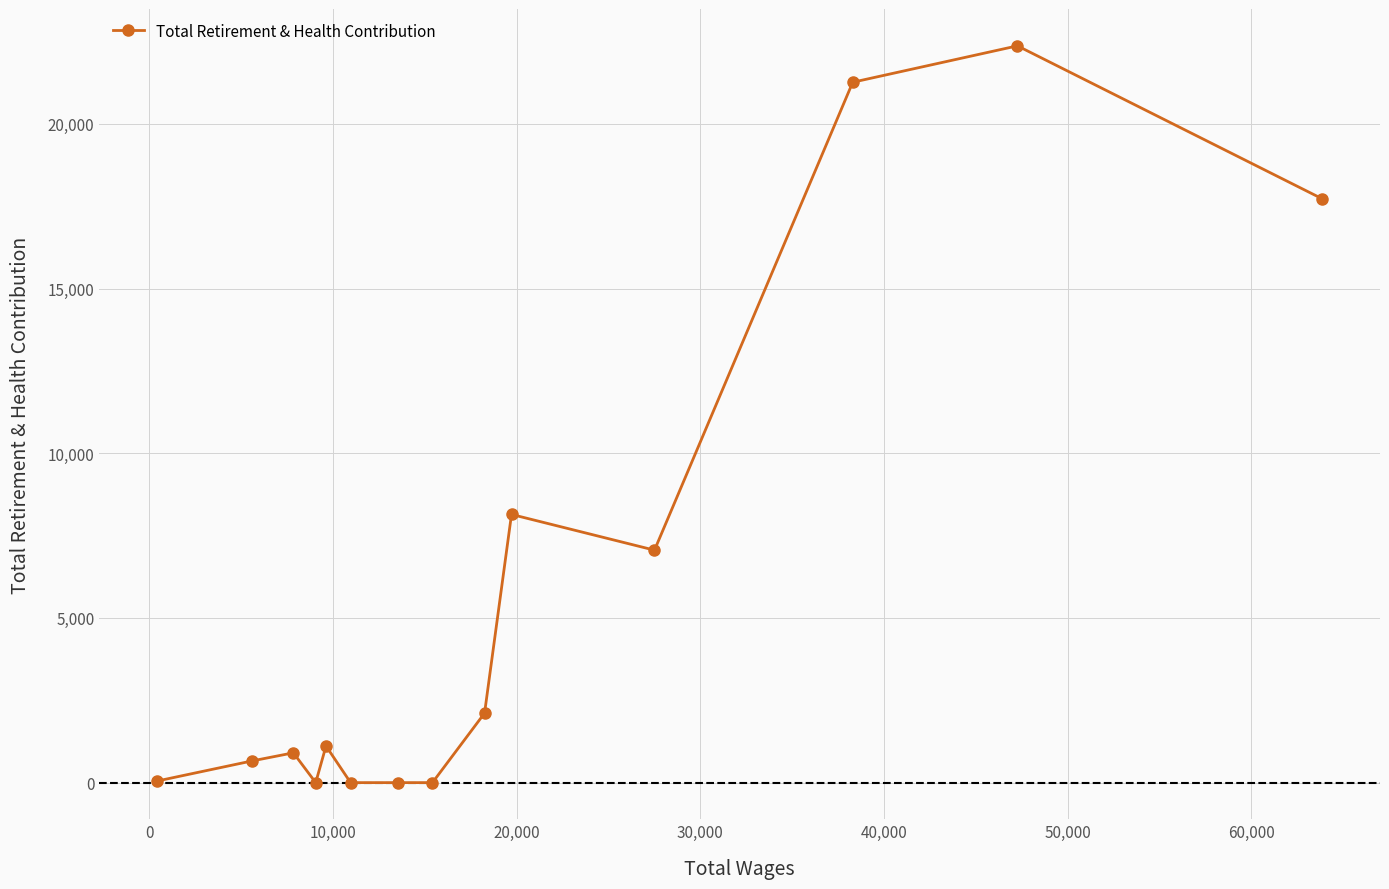

What is the difference between the maximum and minimum values?

22367